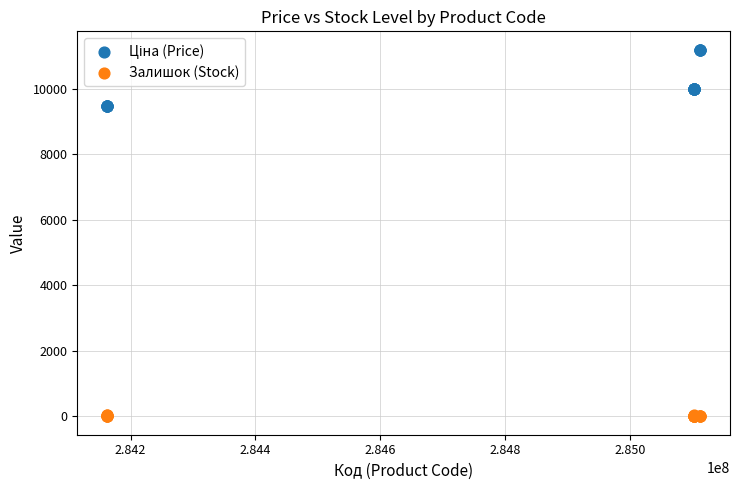

Which series contains the lowest Y value?

Залишок (Stock)